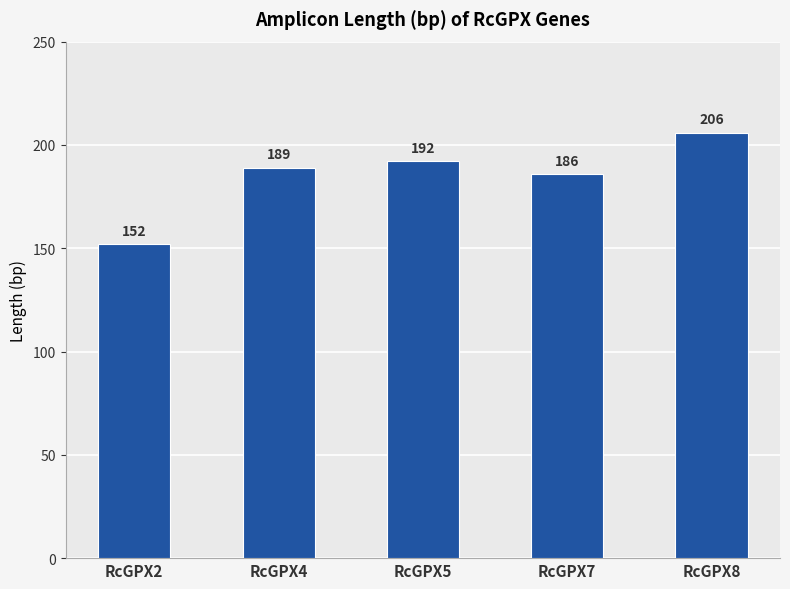

Where is the data nearest to the value 179?

RcGPX7